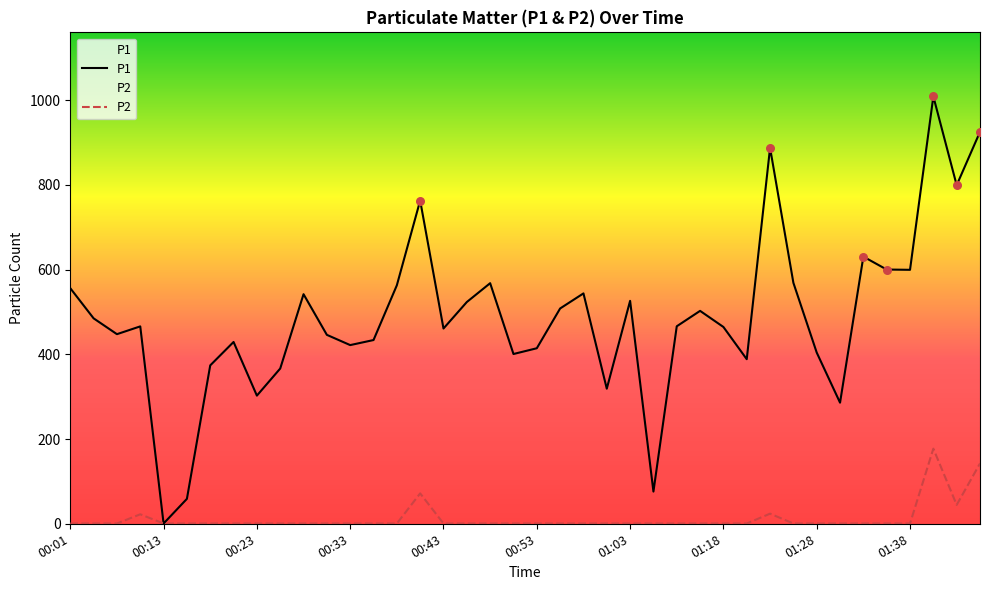

Which series reaches the minimum Y coordinate?

P1